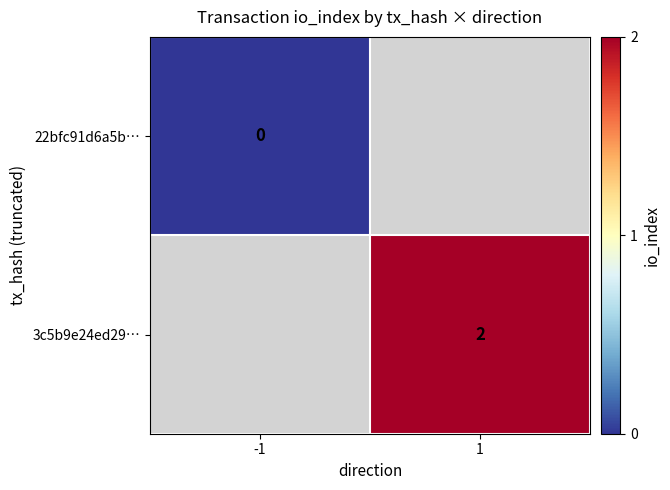

Which has a higher value, -1 or 1?

1